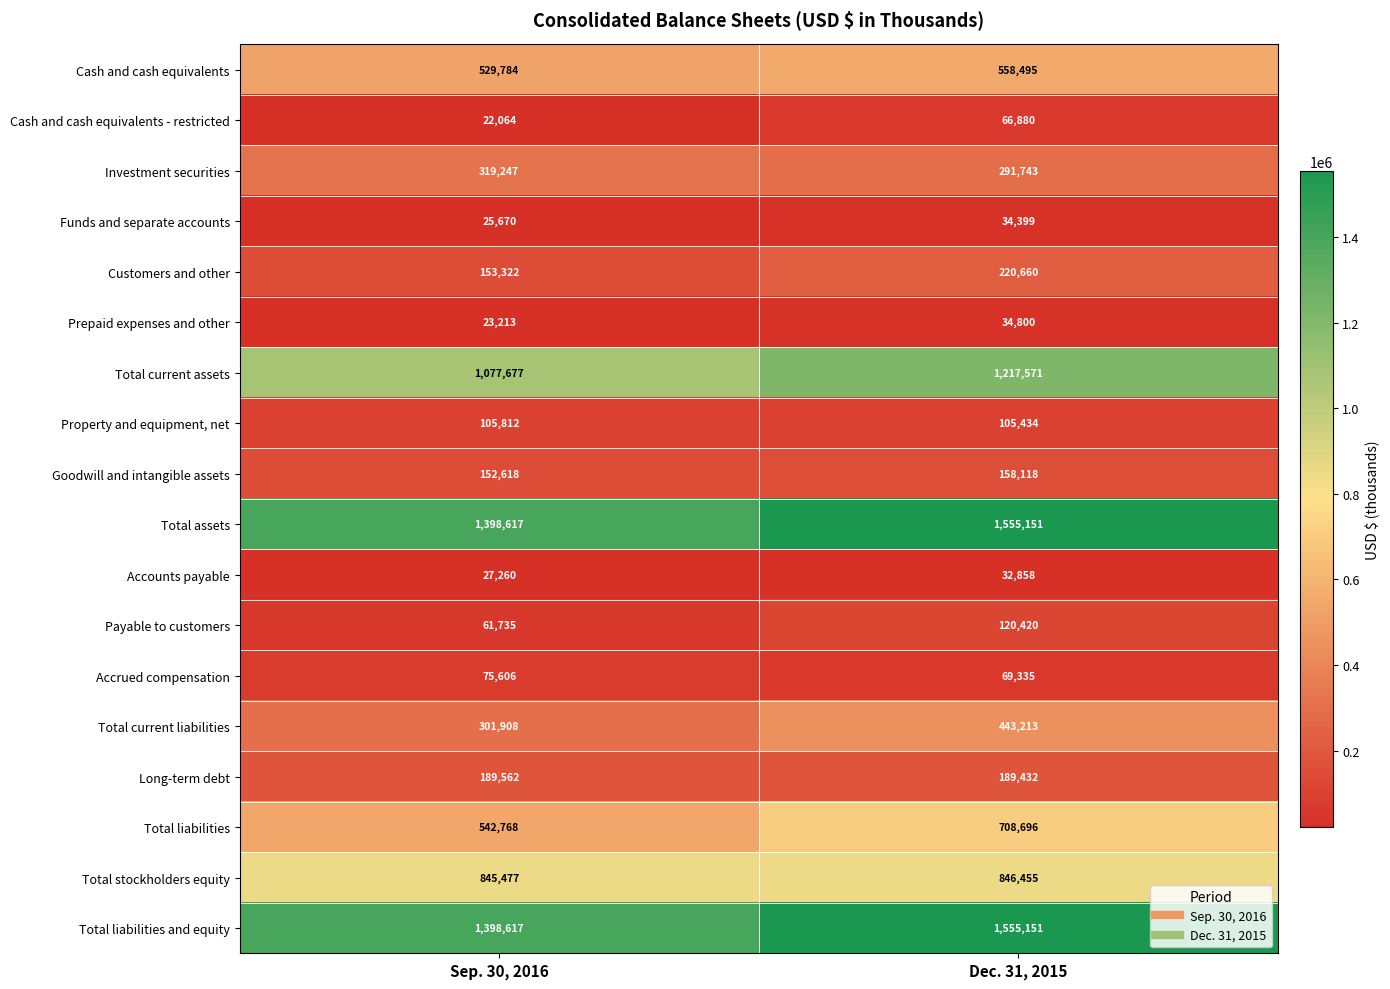

Which series has the largest range (max minus min)?

Total liabilities